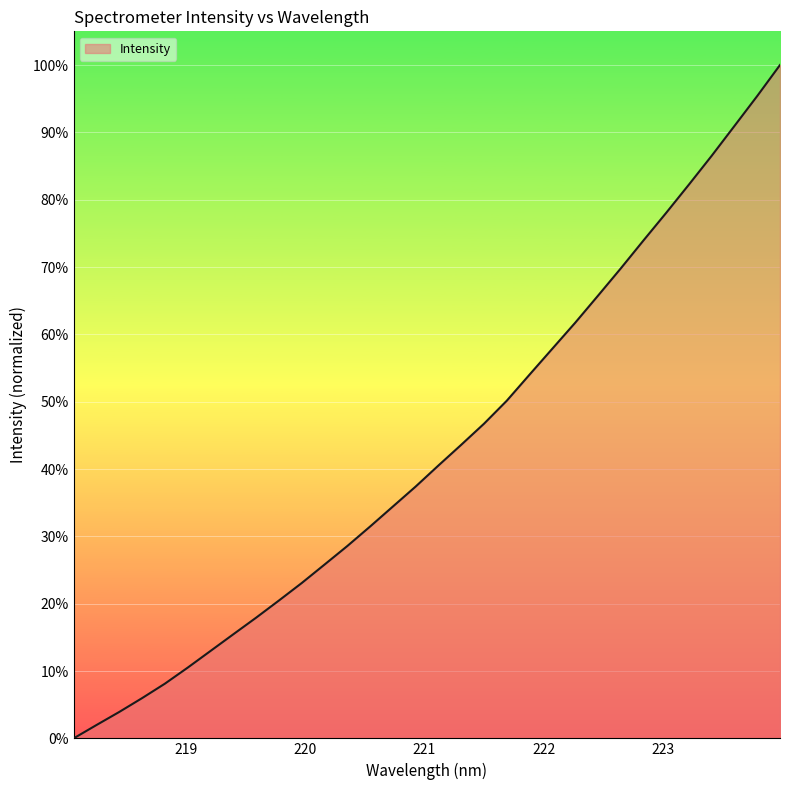

What is the difference between the maximum and minimum values?

100.0